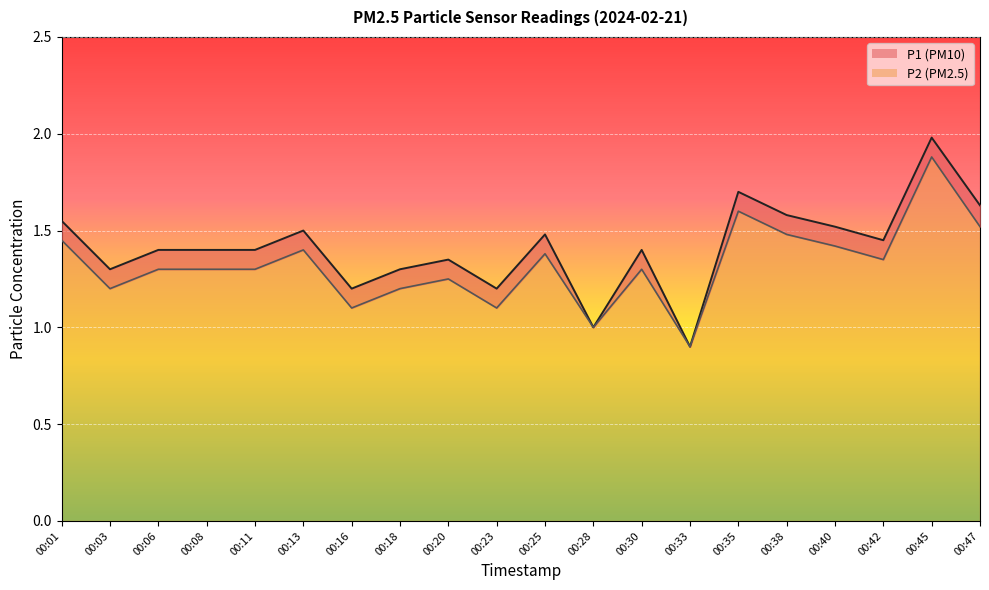

Is it true that P2 line equals 0.8 at 00:08?

False